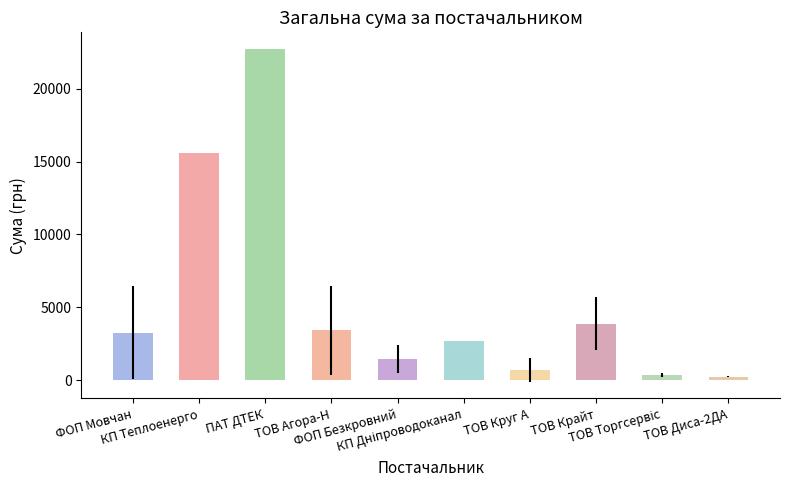

Reading left to right, transcribe all the data shown in this chart.

3255.5	15570.0	22733.0	3407.3	1454.8	2712.0	686.7	3878.7	357.8	225.0